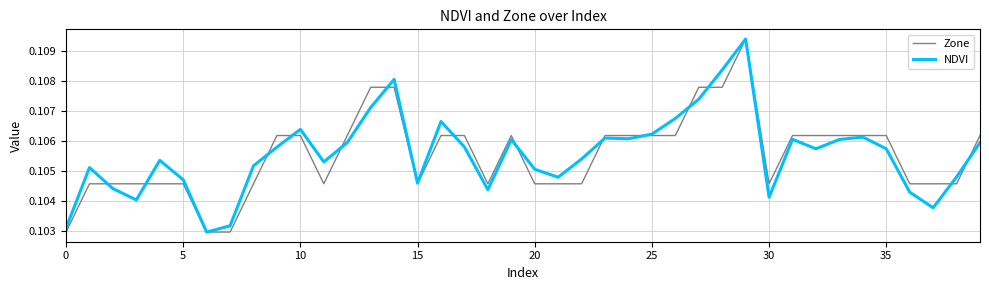

At 20, list the series in order from largest to smallest.

NDVI, Zone